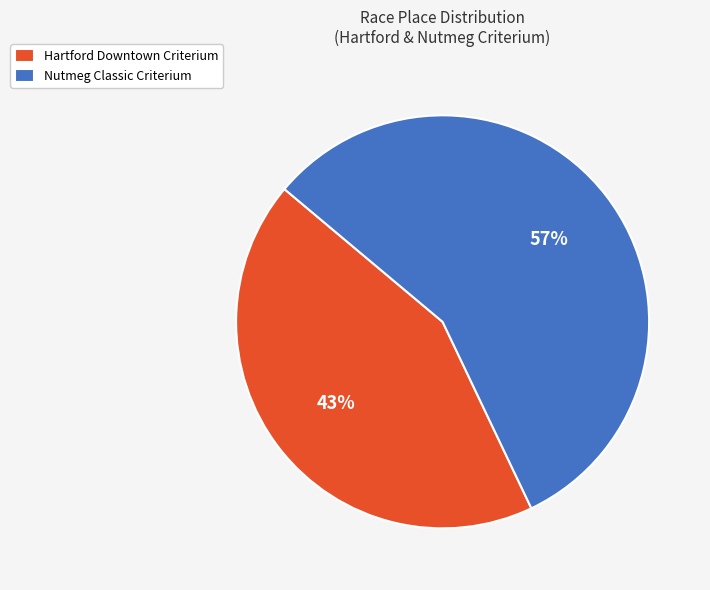

Is there a majority slice in this chart?

Yes